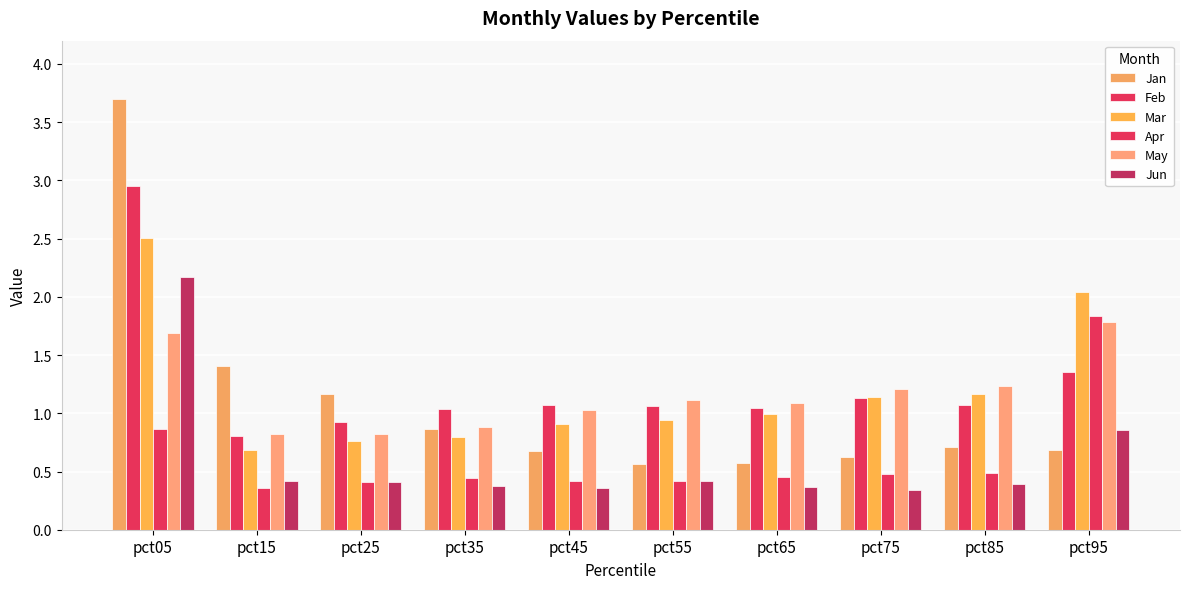

How many categories are shown in the chart?

10